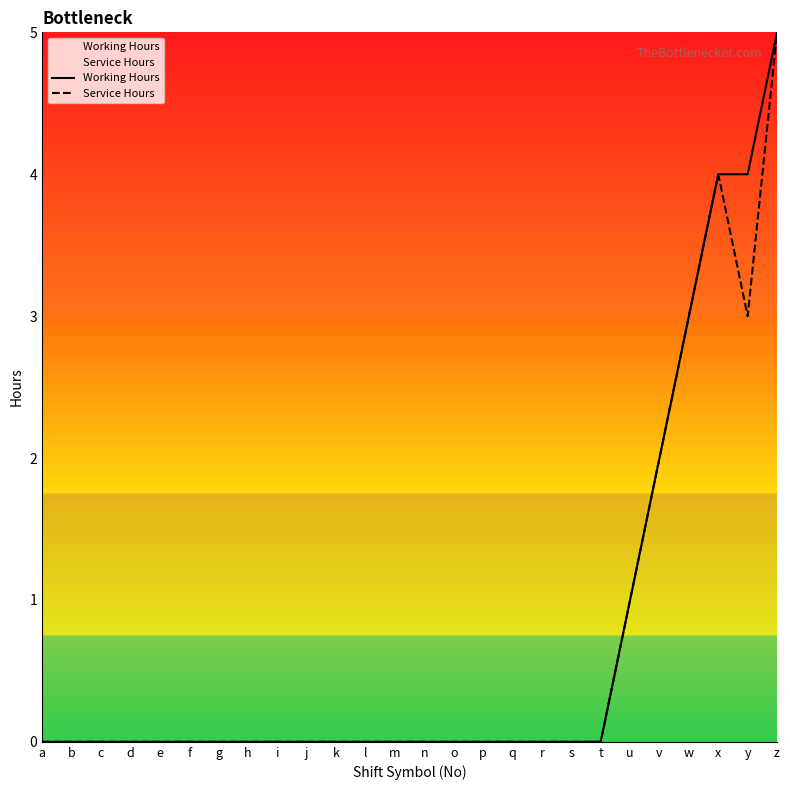

Reading left to right, extract all data points from this chart.

Working Hours: 0	0	0	0	0	0	0	0	0	0	0	0	0	0	0	0	0	0	0	0	1	2	3	4	4	5
Service Hours: 0	0	0	0	0	0	0	0	0	0	0	0	0	0	0	0	0	0	0	0	1	2	3	4	3	5